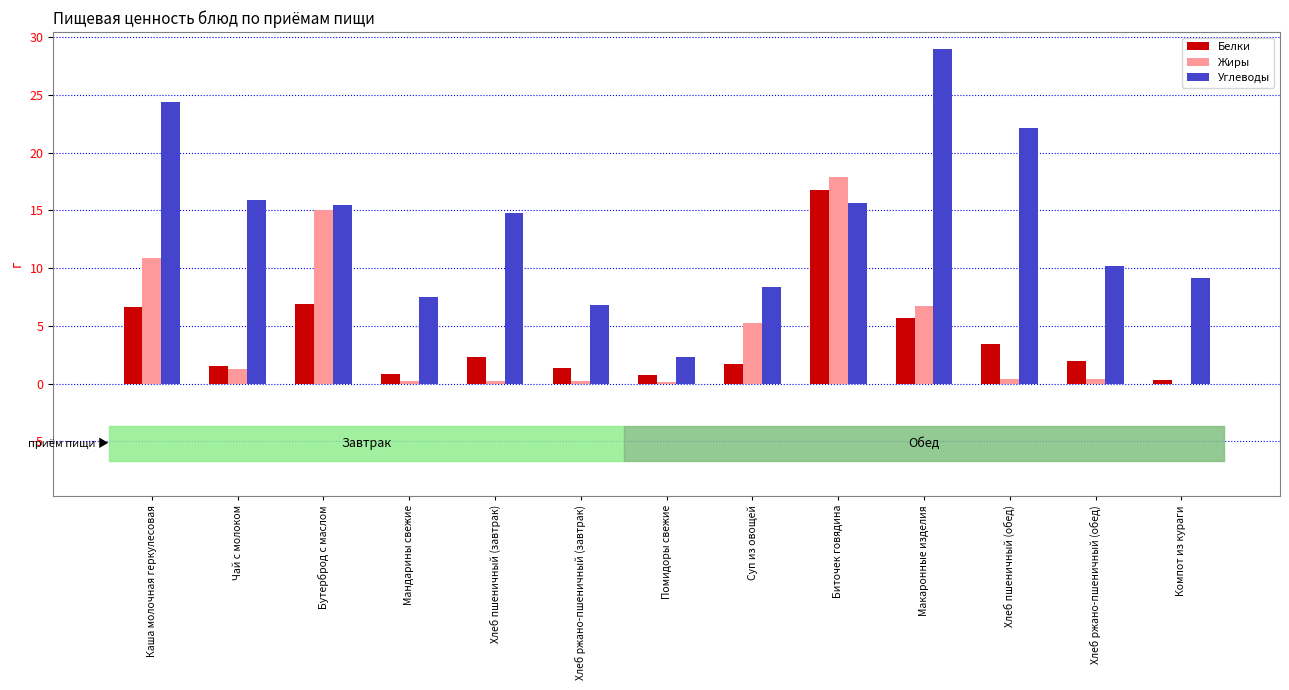

How many categories are shown in the chart?

13